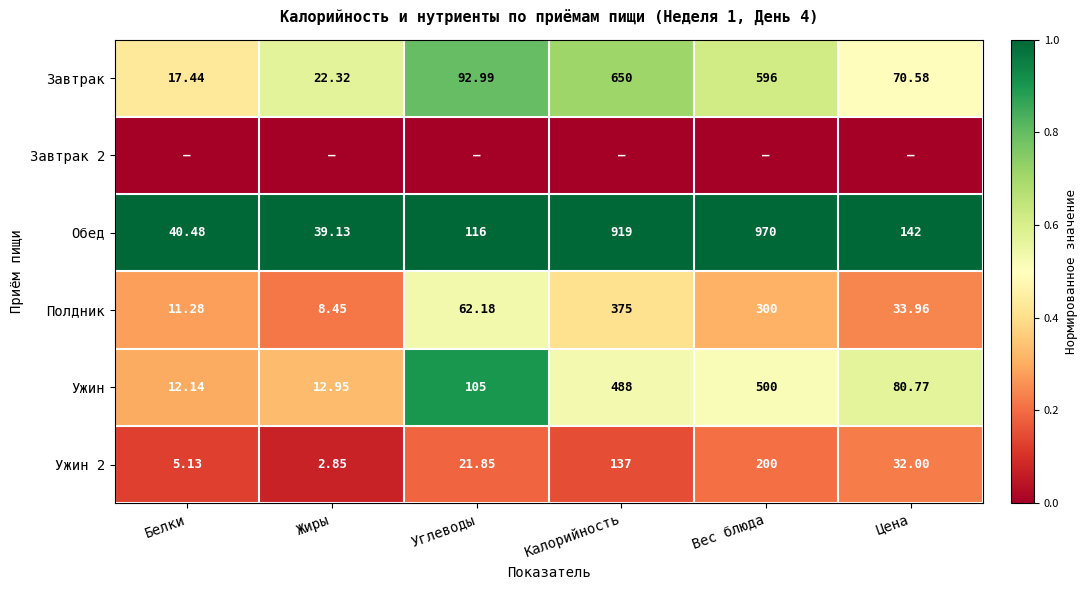

Rank the categories by Ужин 2 value from lowest to highest.

Жиры, Белки, Углеводы, Цена, Калорийность, Вес блюда